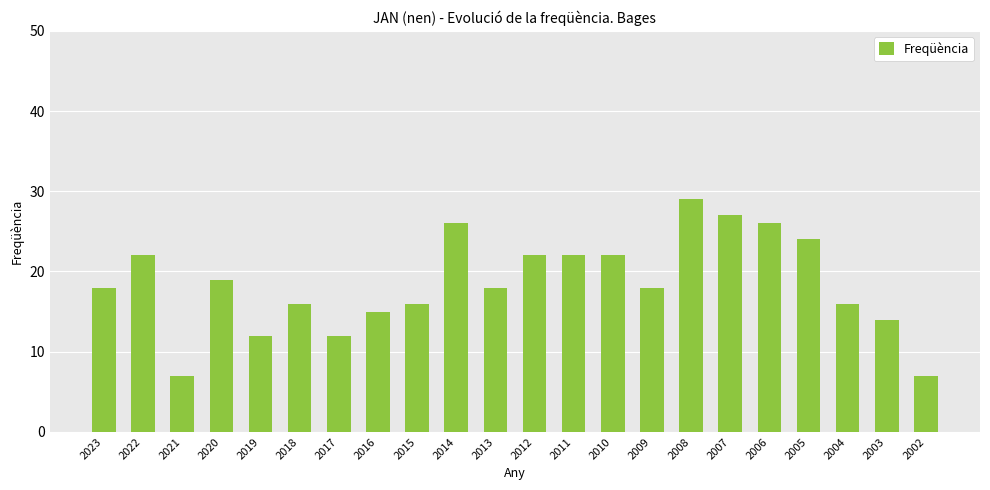

Between 2019 and 2013, which is larger?

2013